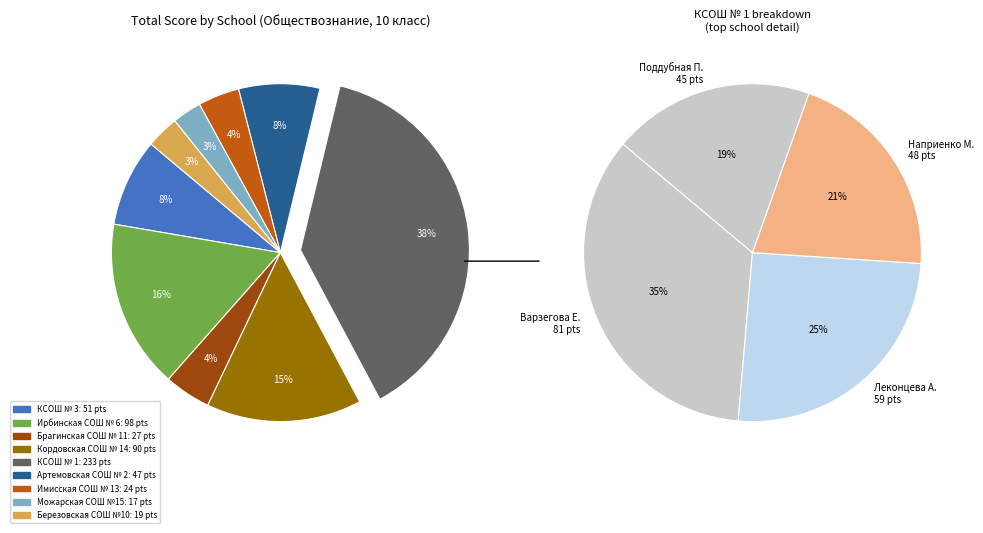

Does Ирбинская СОШ № 6 account for over 50% of the chart?

No